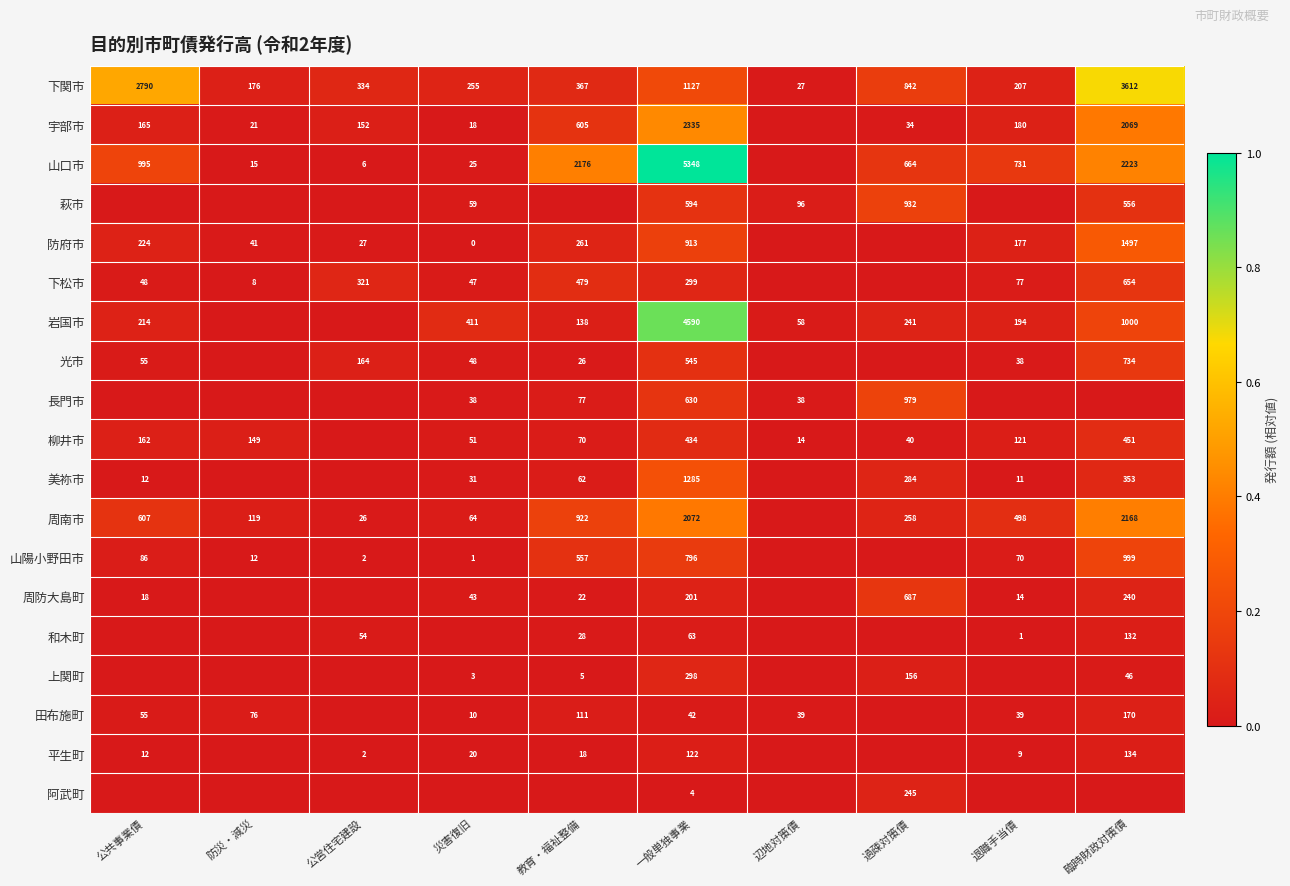

At which category is the sum across all series the highest?

一般単独事業